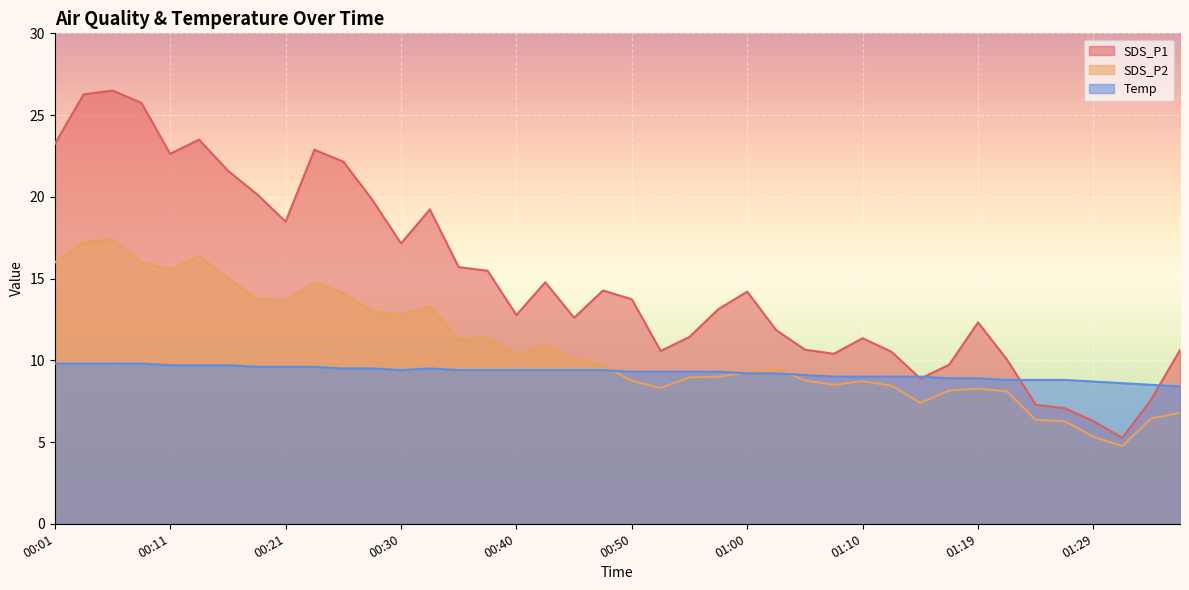

Does the chart display data point markers on the line(s)?

No